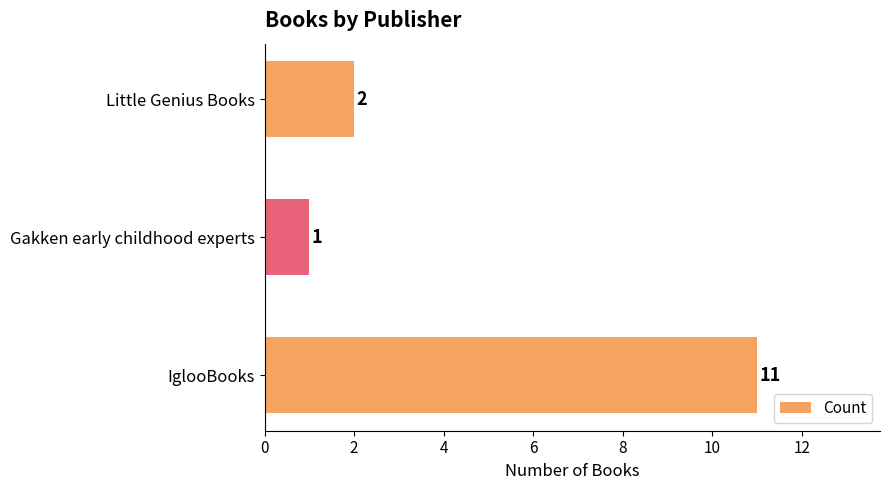

Are the bars grouped side by side (vs. stacked)?

No